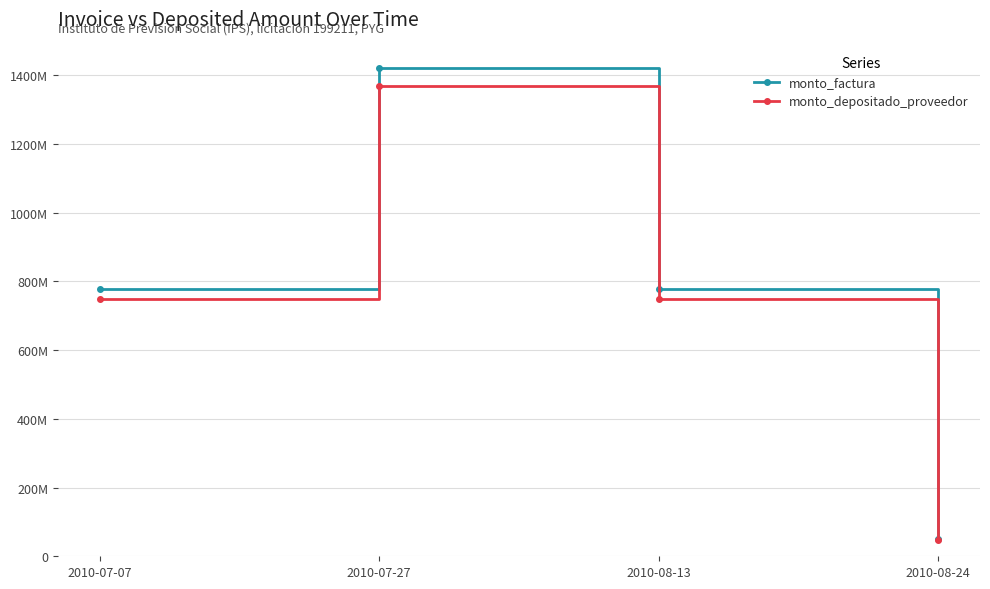

What is the average value of the monto_depositado_proveedor series?

728483241